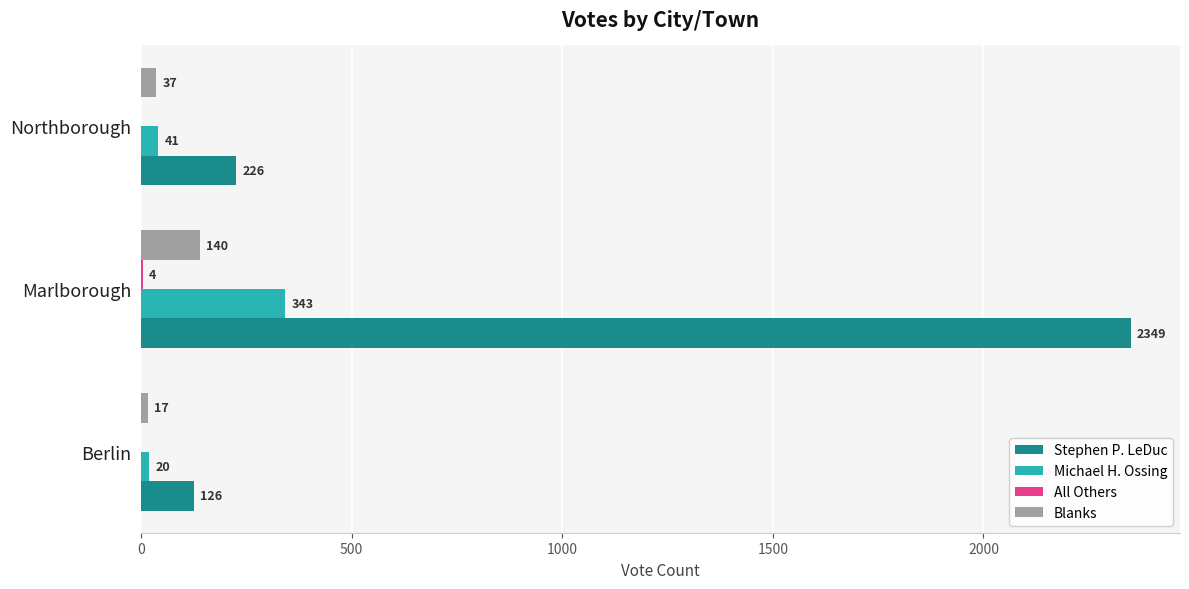

Which series has the largest total across all categories?

Stephen P. LeDuc